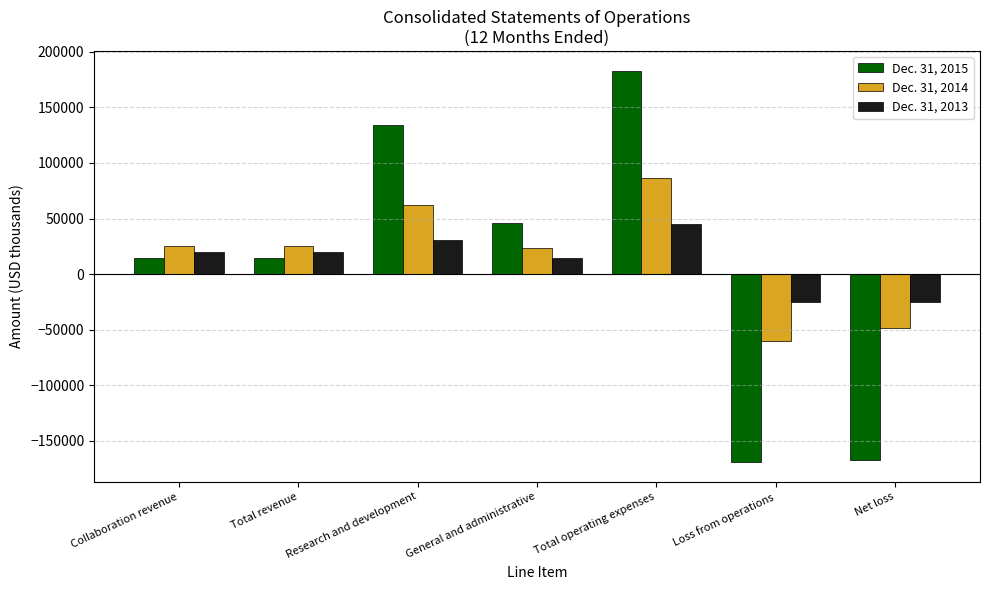

Where is Dec. 31, 2013 nearest to the value 9903?

General and administrative